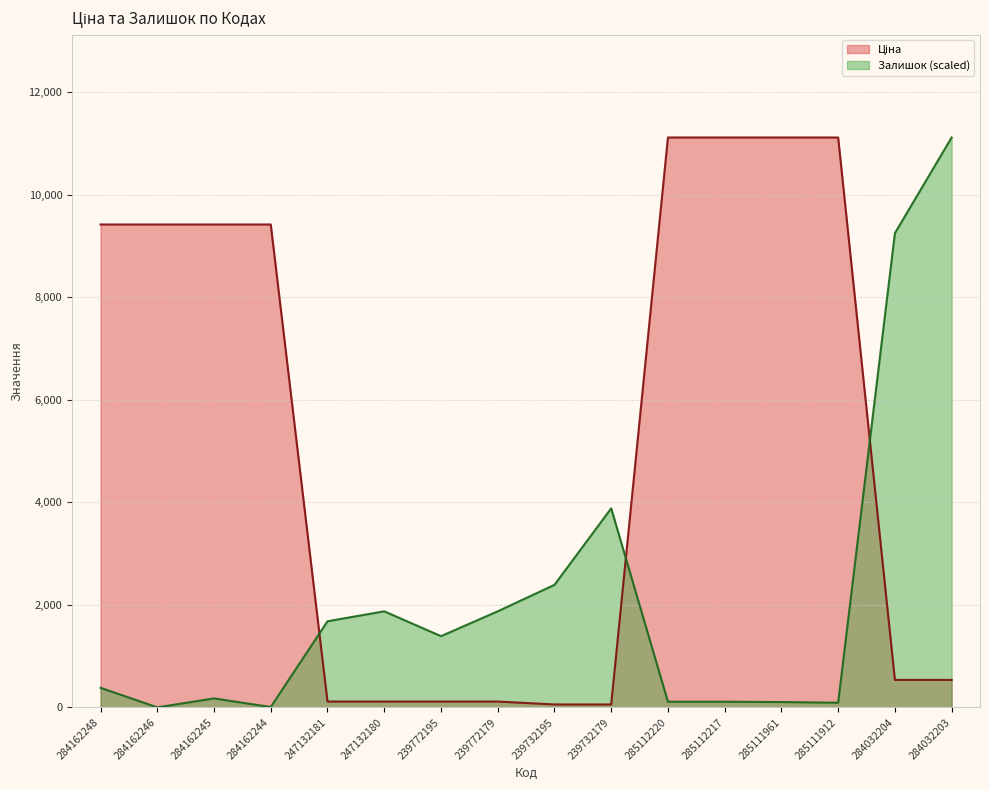

What is the total value across all series at 285111912?

11204.0